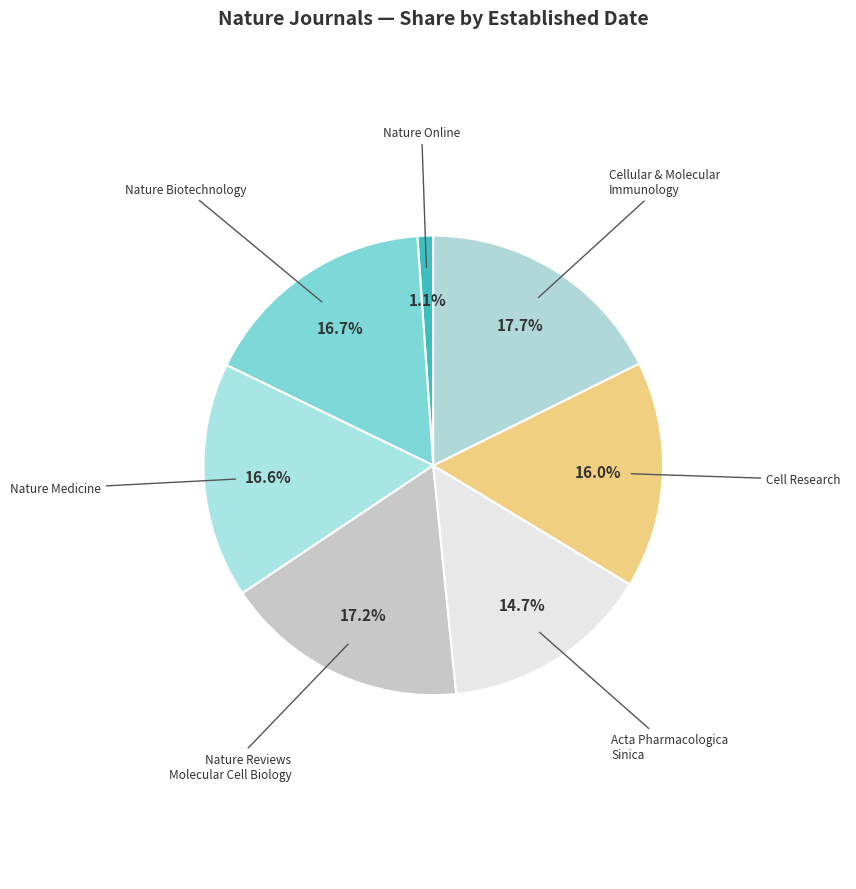

Between Nature Online and Nature Reviews Molecular Cell Biology, which is larger?

Nature Reviews Molecular Cell Biology